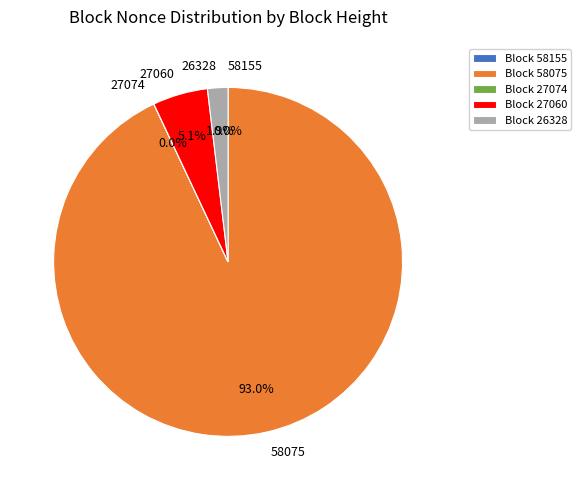

To the nearest percent, what is the combined percentage of 27060 and 26328?

7%